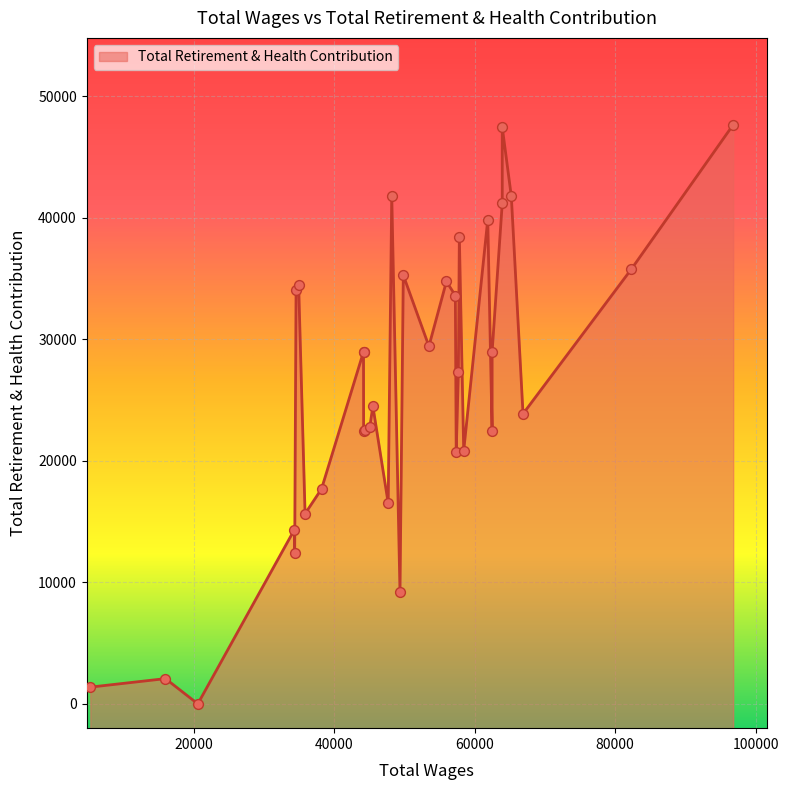

Approximately how many times larger is the value at 0 compared to 18?

1.1